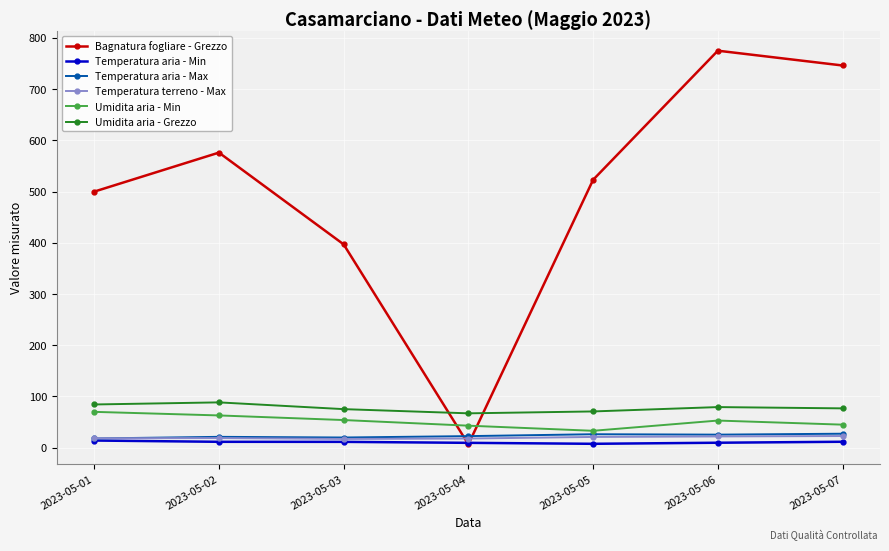

At which label is Bagnatura fogliare - Grezzo closest to 390?

2023-05-03